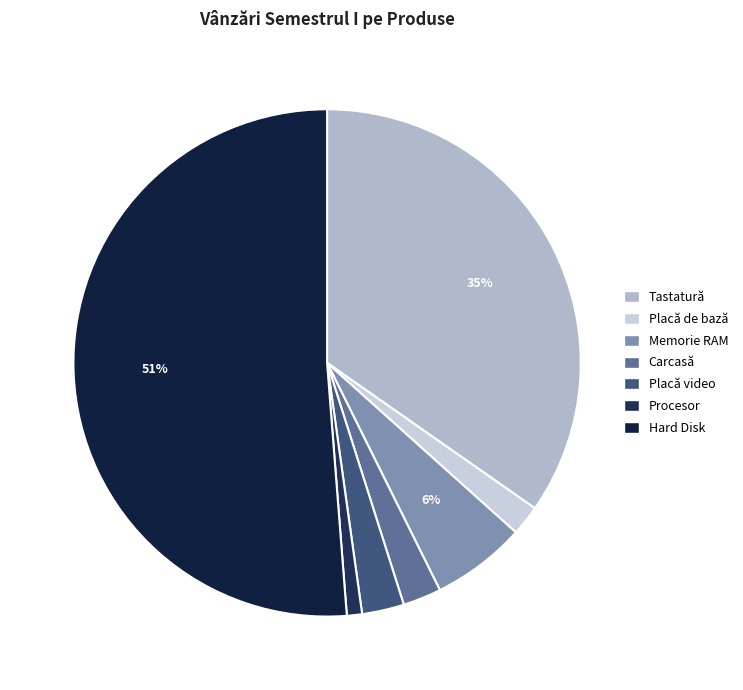

Does any single category account for the majority?

Yes